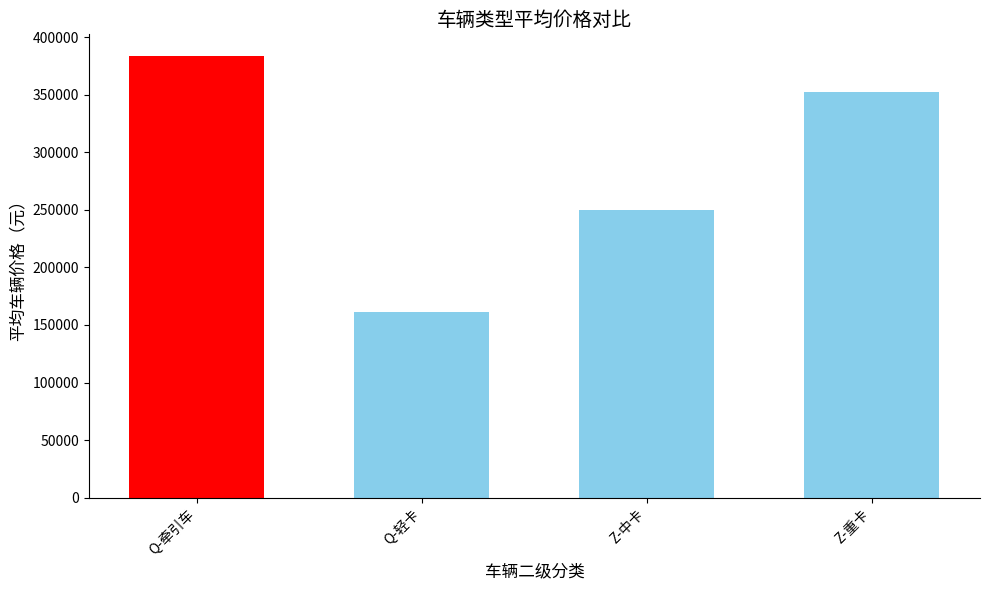

List the labels in order of value, smallest first.

Q-轻卡, Z-中卡, Z-重卡, Q-牵引车